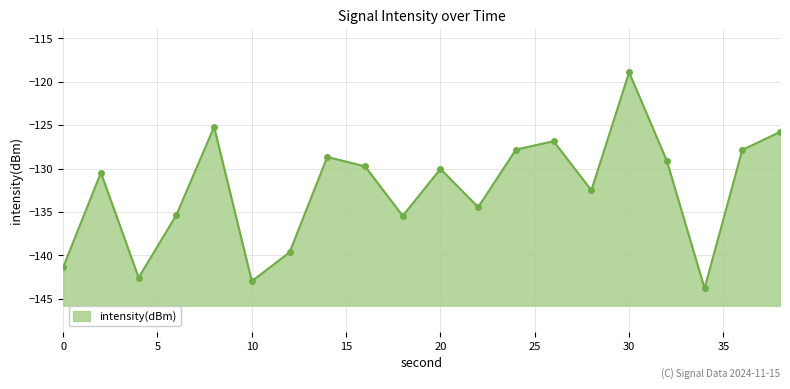

How many lines are shown in the chart?

1